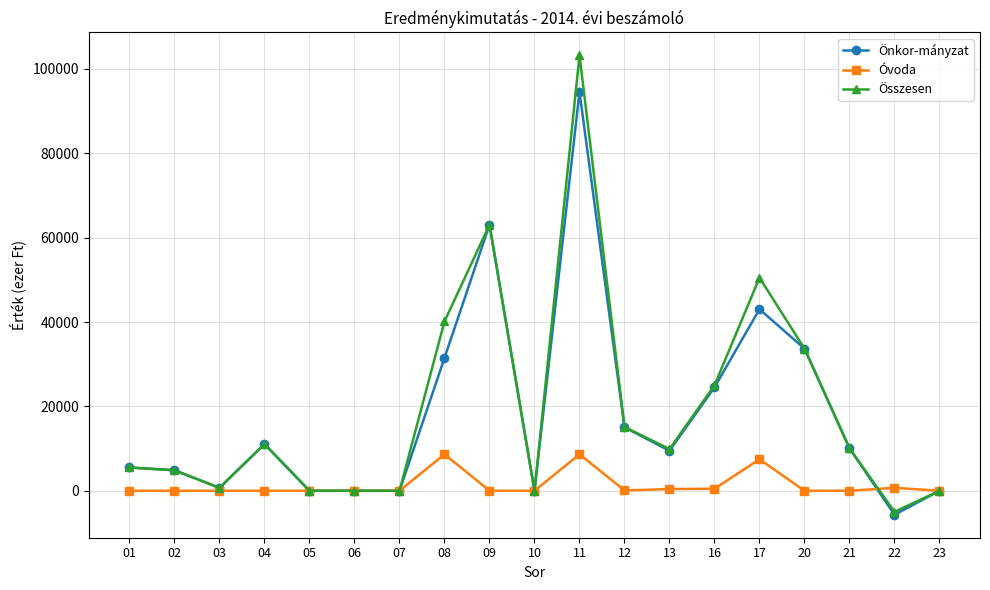

What is the difference between the Összesen values at 06 and 20?

33695